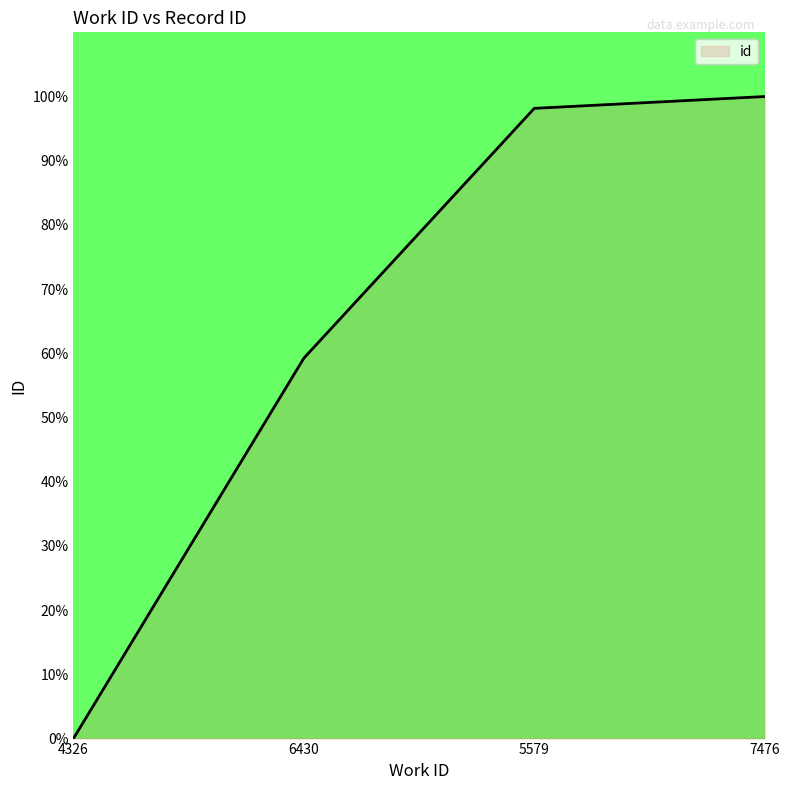

At which label does the data first exceed 98?

5579